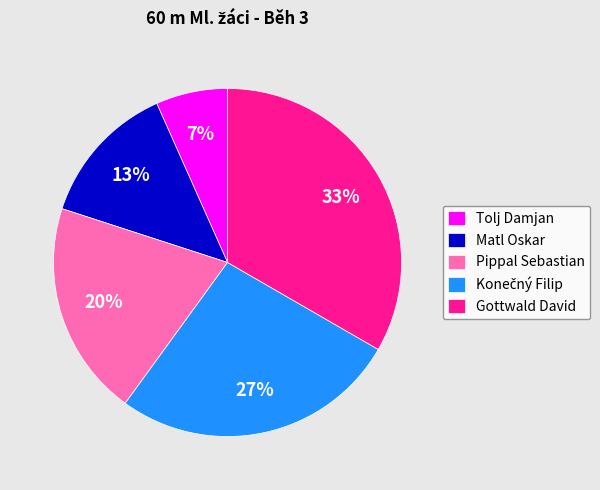

How many segments does this pie chart have?

5